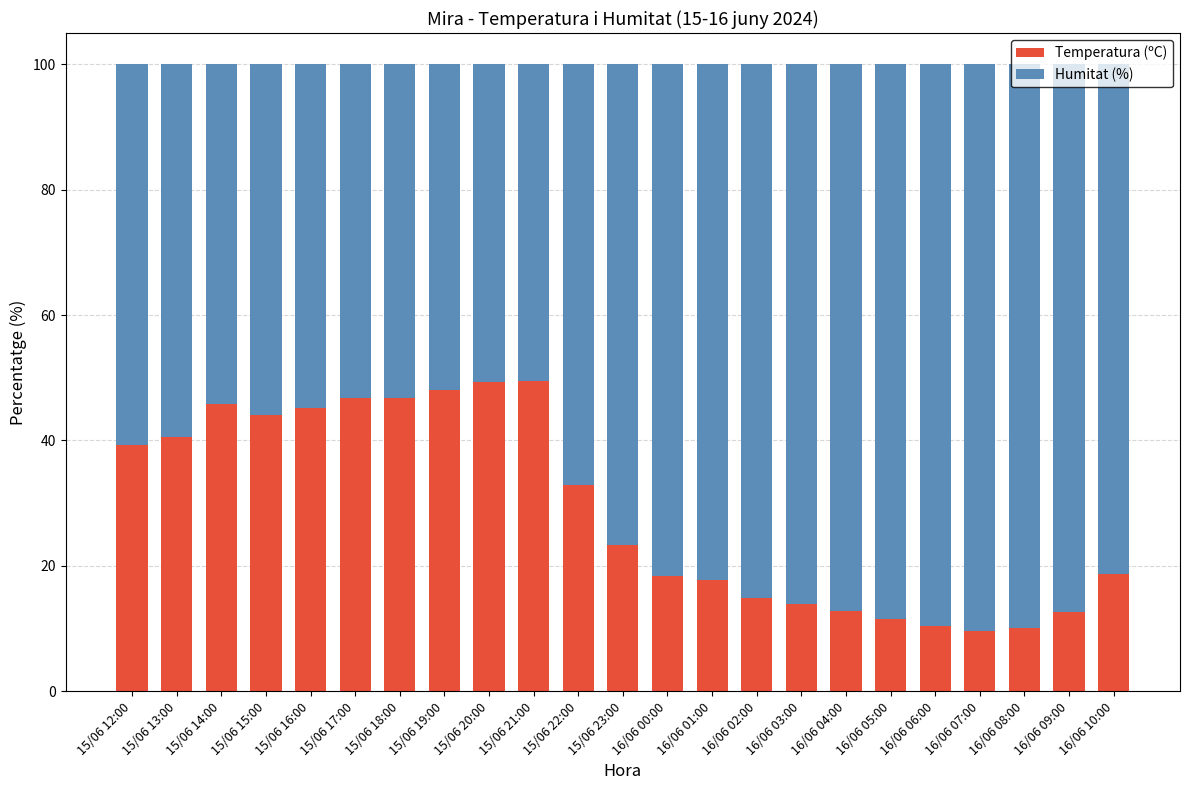

What is the minimum value for Temperatura (ºC)?

9.6